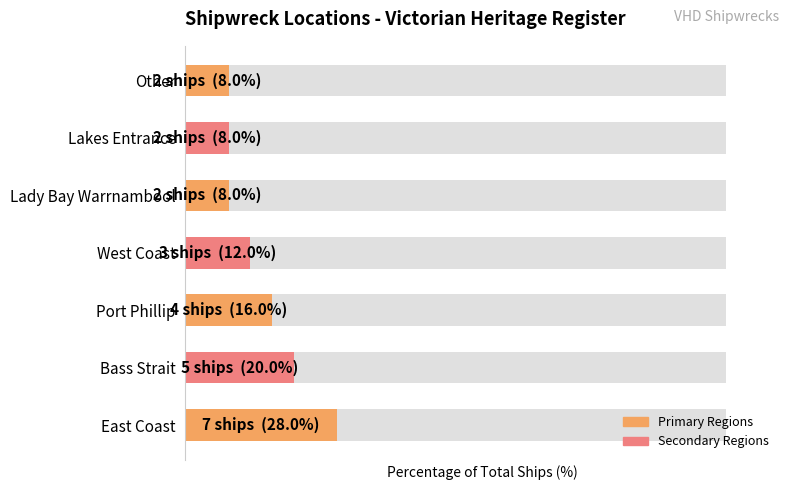

The value at Port Phillip is 7.0. True or false?

False